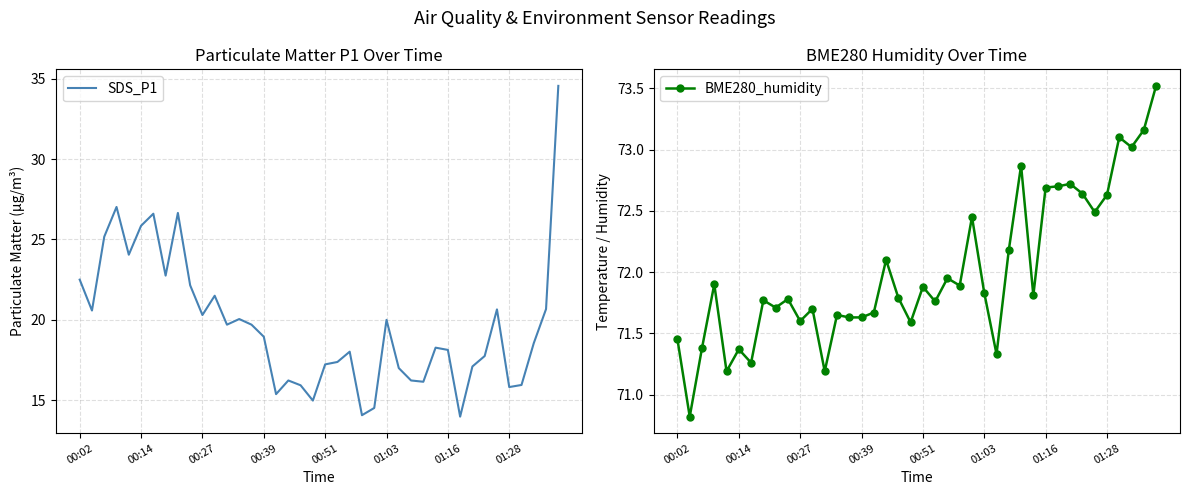

List the series in order of their overall mean, highest first.

BME280_humidity, SDS_P1